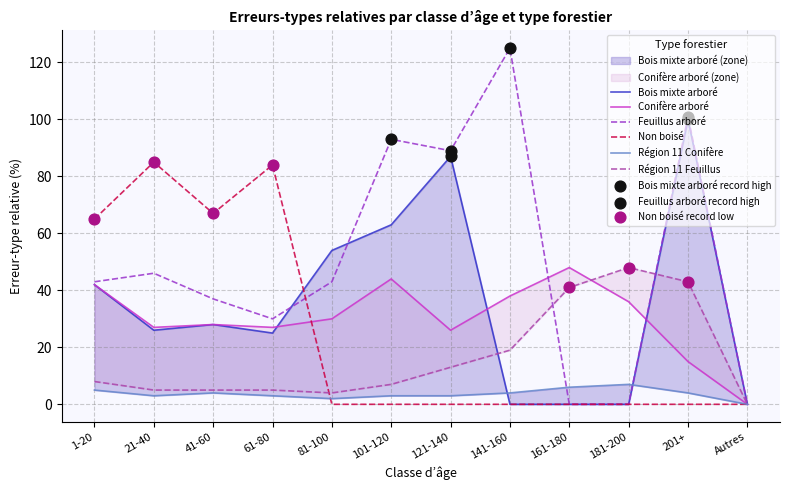

Which series contains the highest Y value?

Feuillus arboré